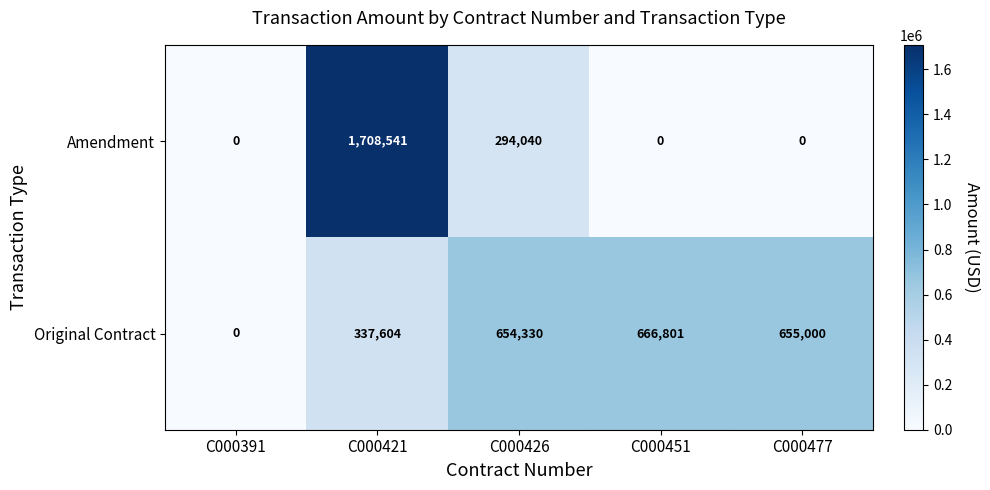

Which series has the widest spread of values?

Amendment